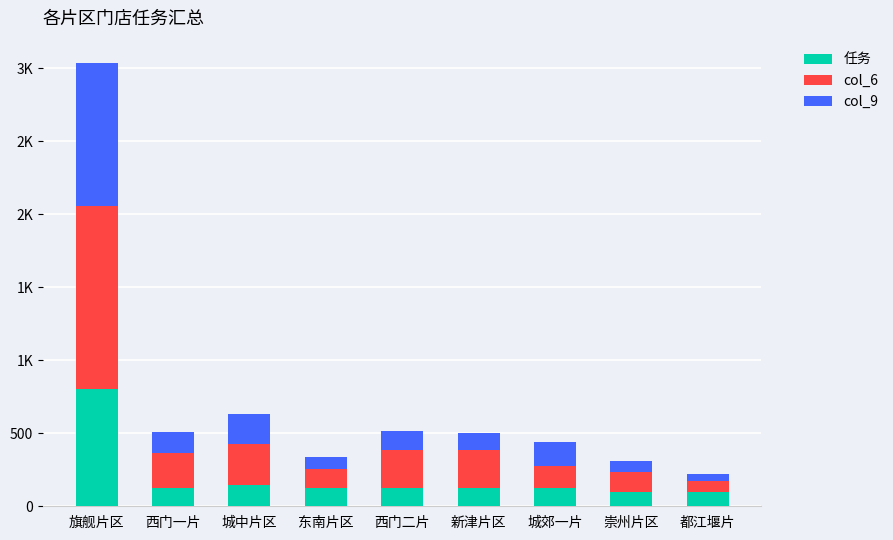

What are all the series names shown in the legend?

任务, col_6, col_9